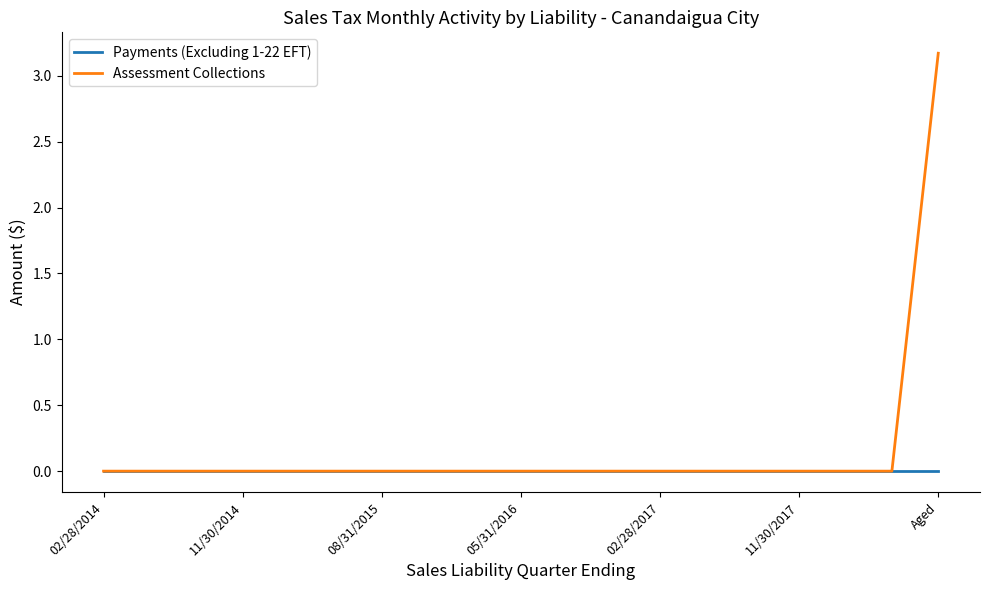

Which series has the widest spread of values?

Assessment Collections